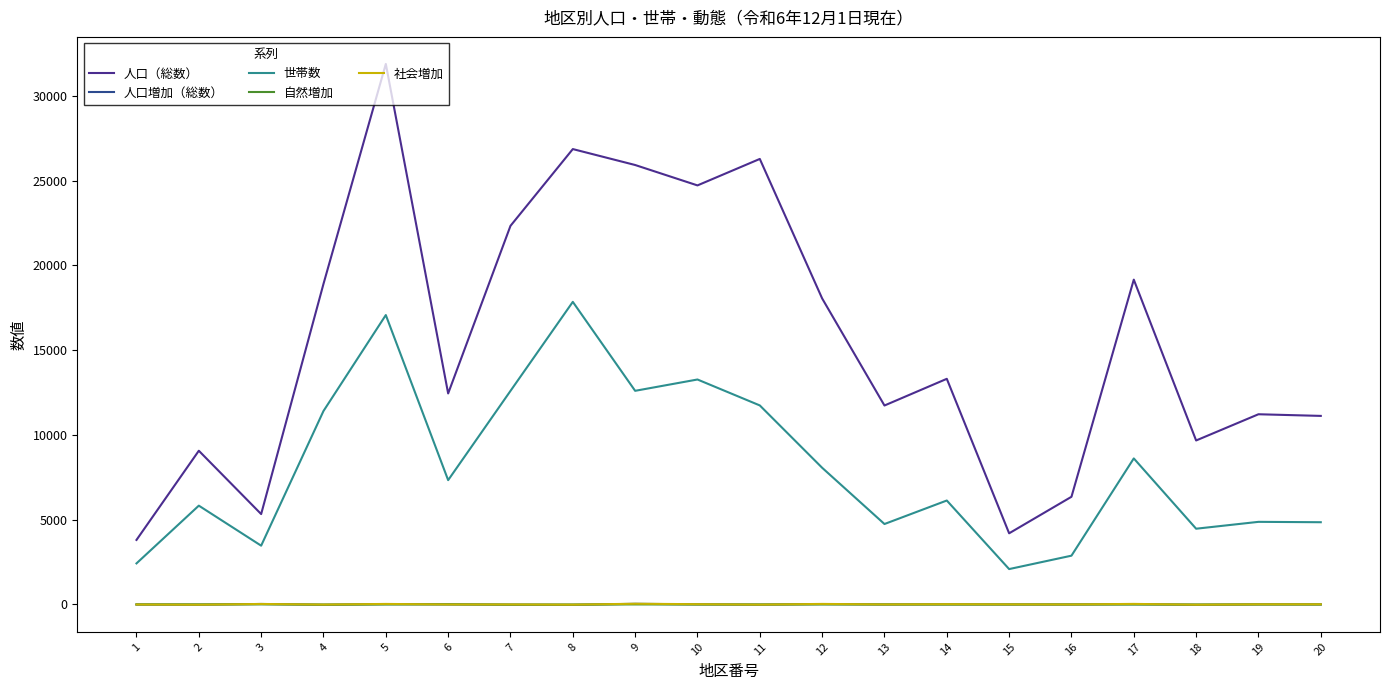

Which series has the largest total across all categories?

人口（総数）